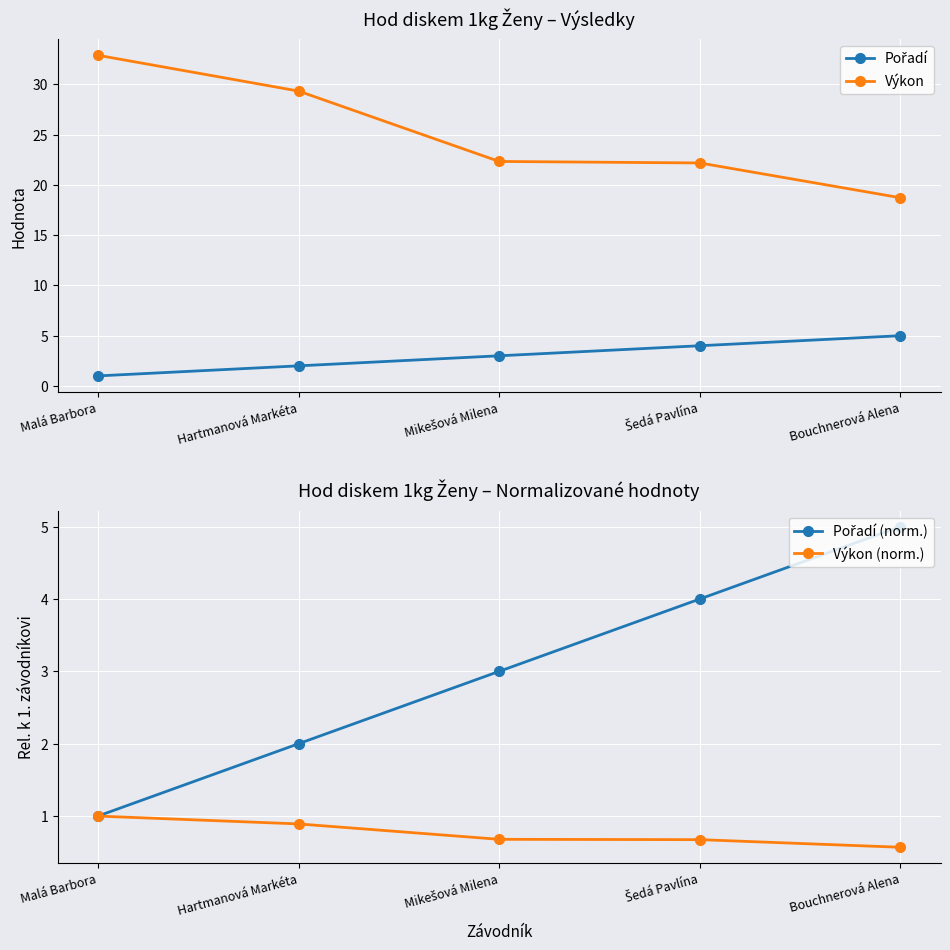

What is the label of the 2nd point from the left?

Hartmanová Markéta